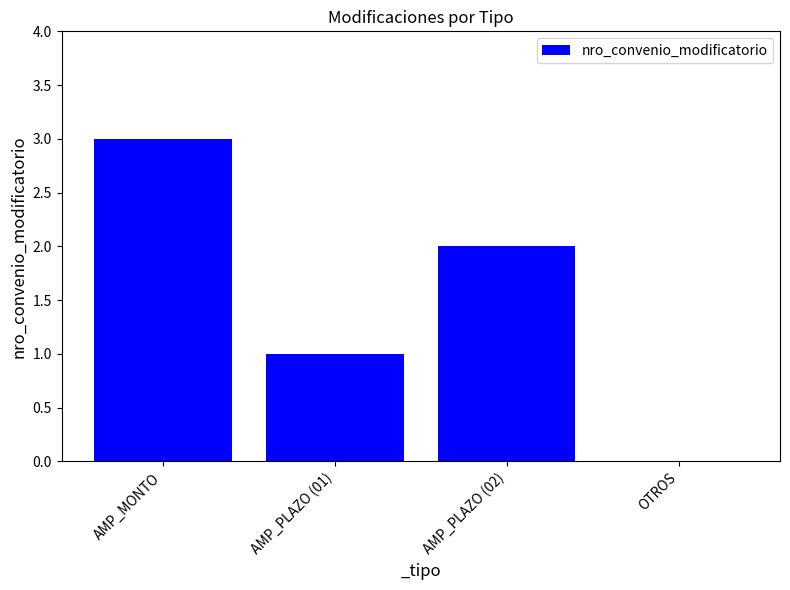

Between AMP_MONTO and AMP_PLAZO (01), which is larger?

AMP_MONTO